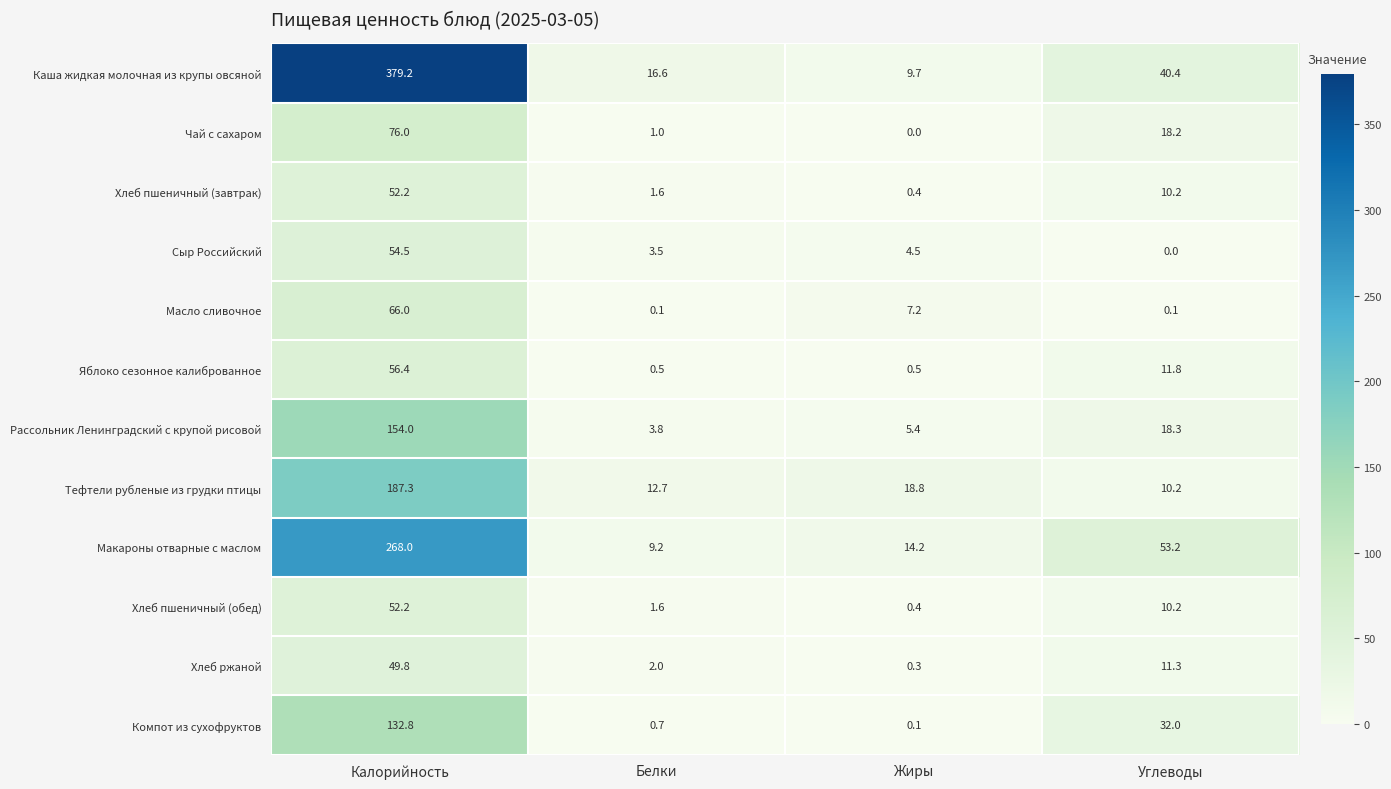

True or false: Компот из сухофруктов has a value of 132.8 at Калорийность.

True